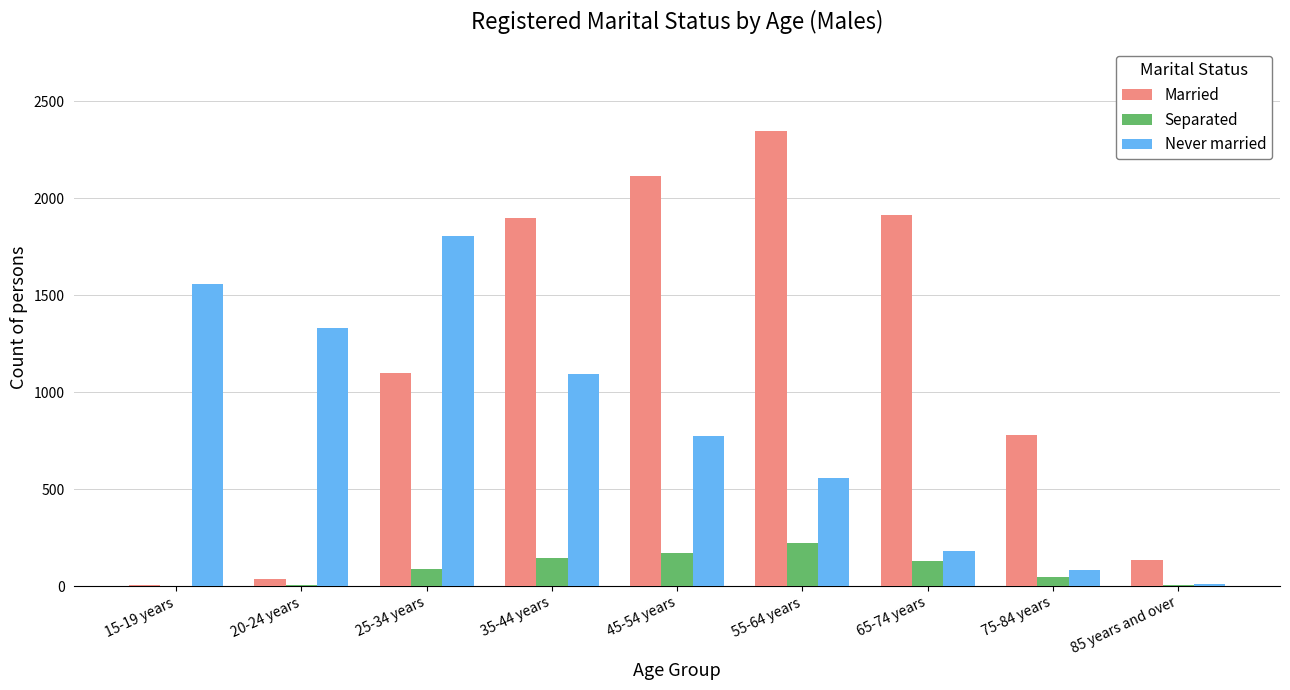

Is it true that Married equals 133 at 85 years and over?

True